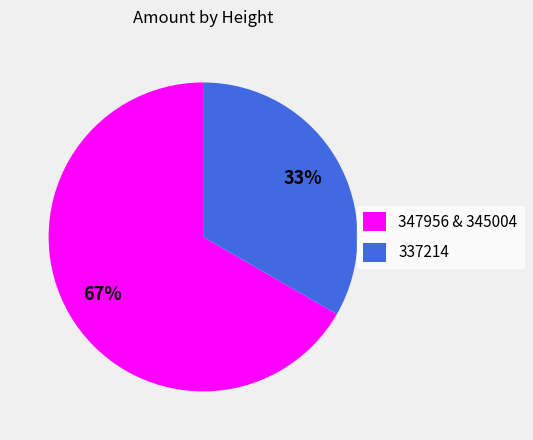

Approximately how many times larger is the value at 347956 & 345004 compared to 337214?

2.0